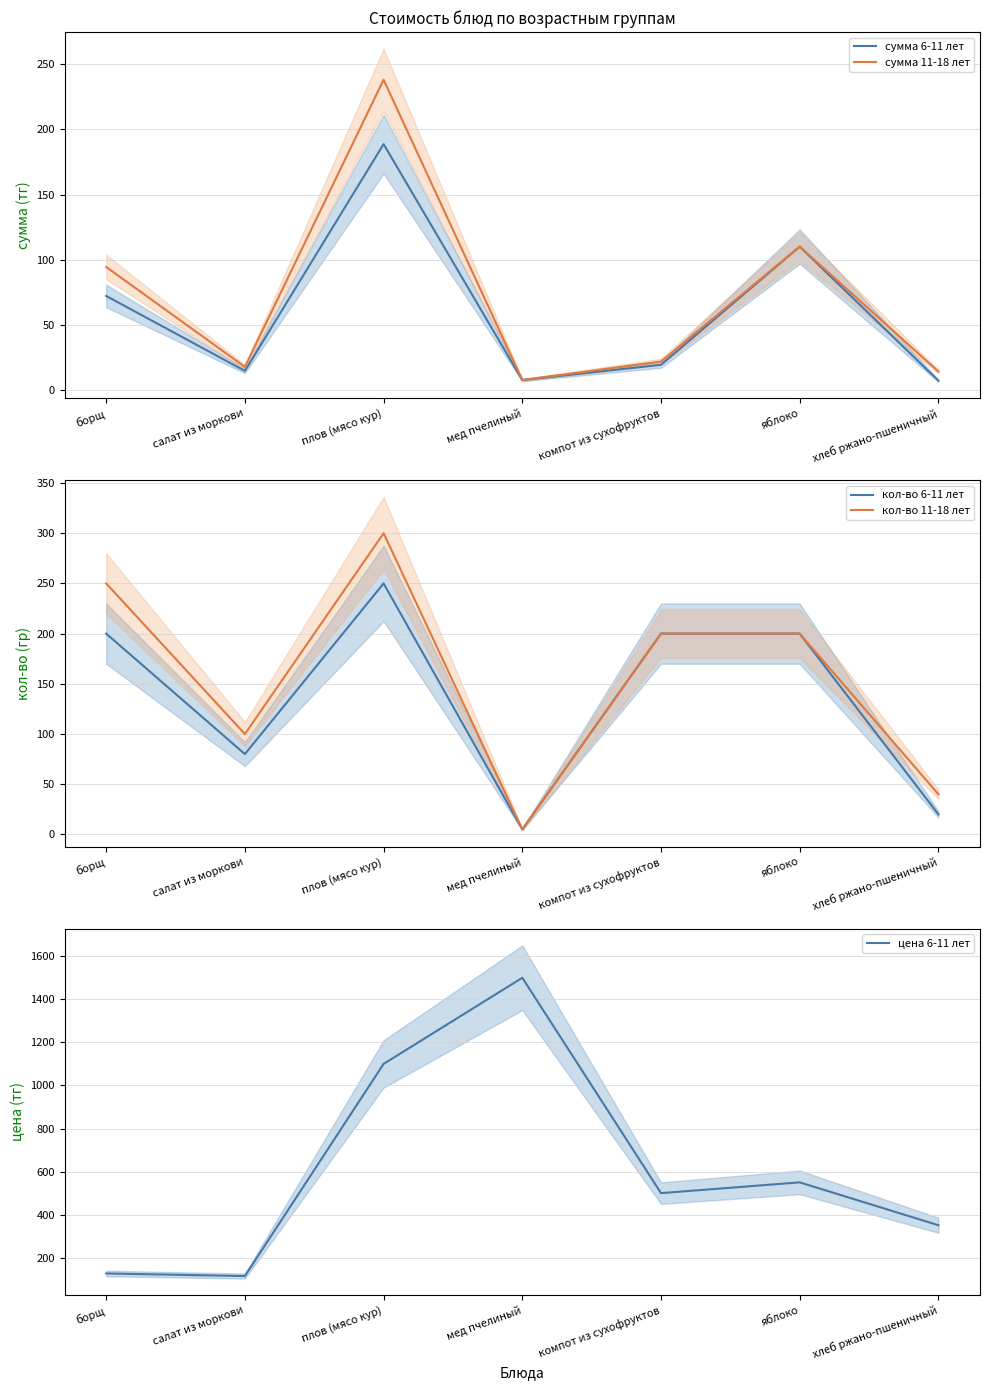

True or false: сумма 11-18 лет and цена 6-11 лет cross at least once.

False